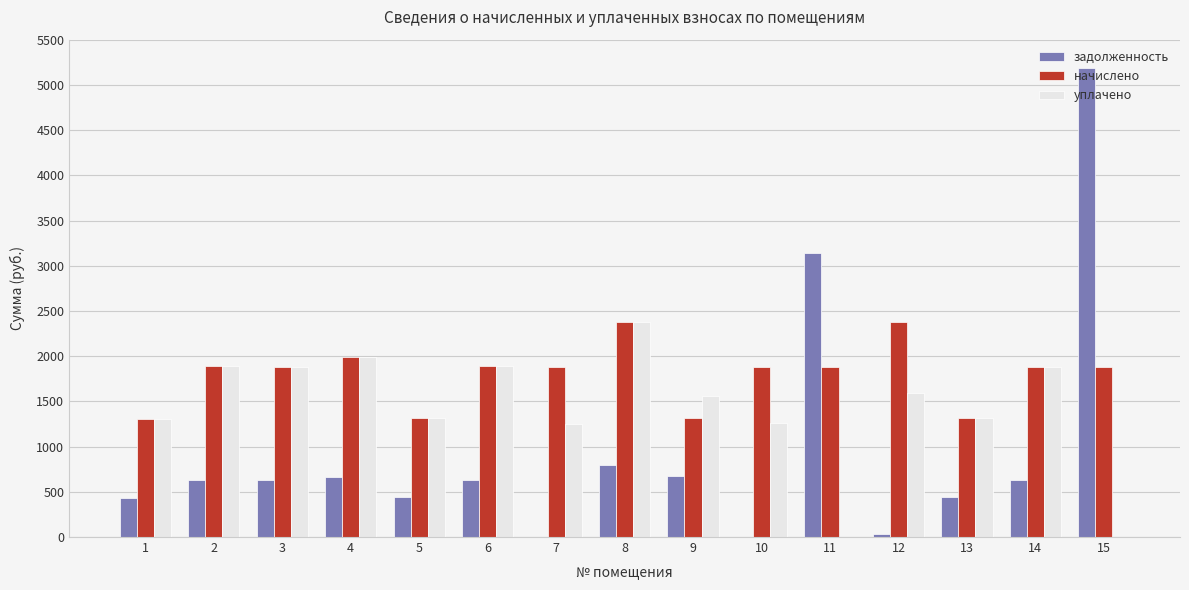

What is the greatest value displayed?

5185.5